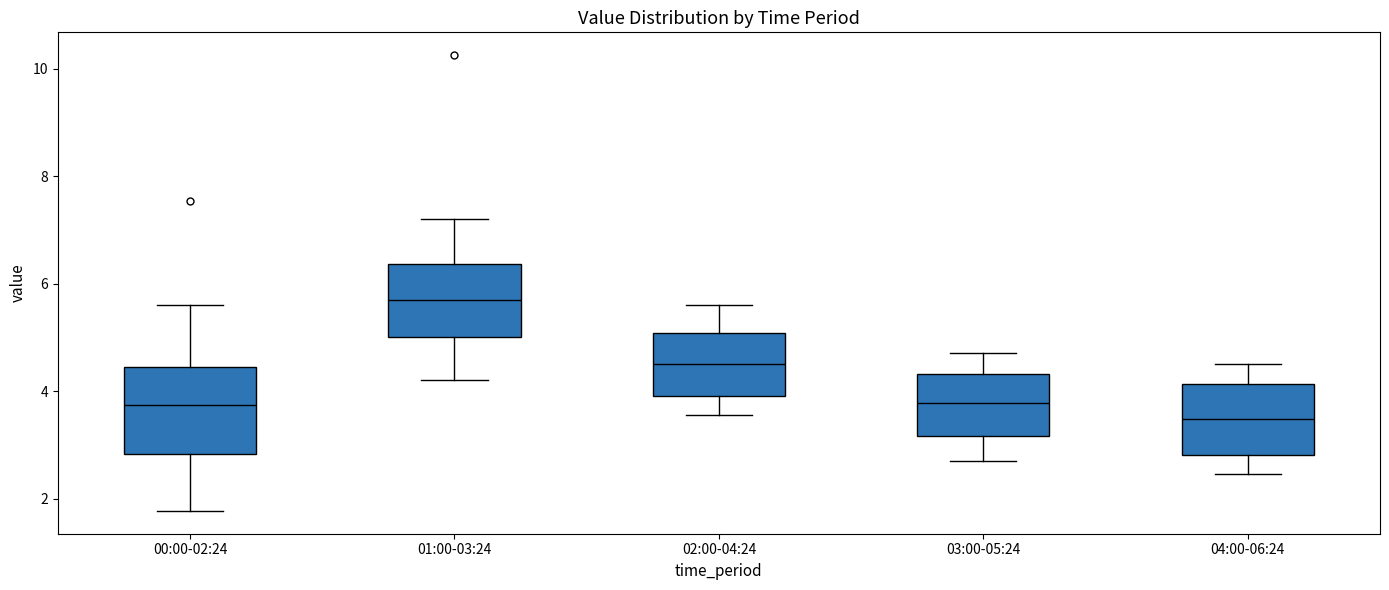

Where does the median line of the box for 04:00-06:24 sit on the y-axis? The values are not printed on the chart, so give them approximately, as read against the axis.

3.4